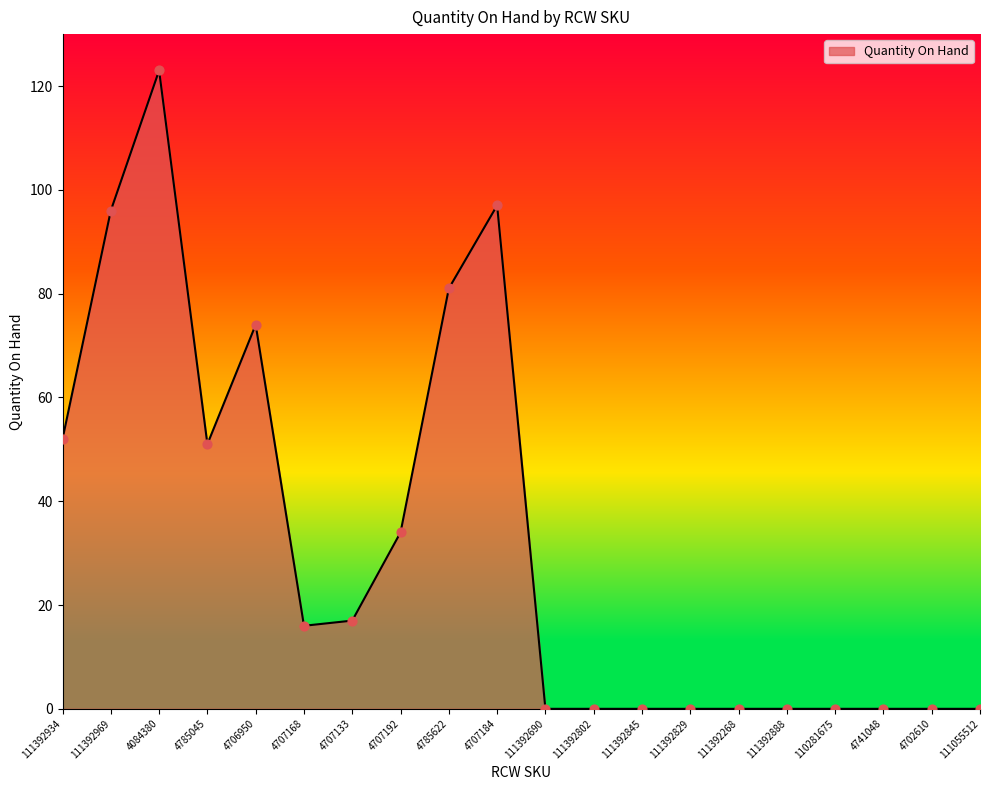

What is the change in value from 4706950 to 111392802?

-74